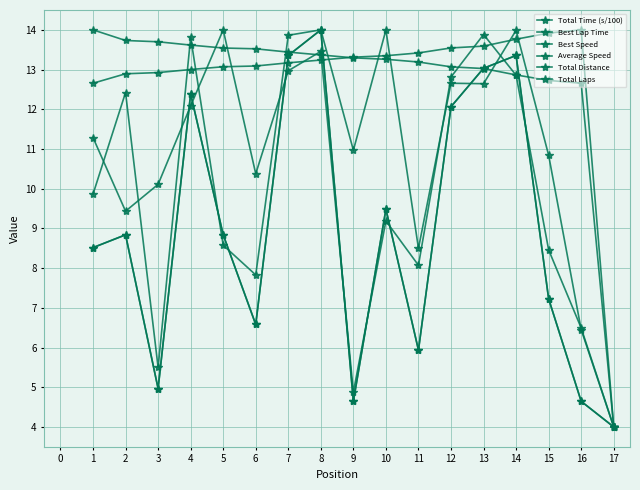

Between which two adjacent categories do Total Time (s/100) and Total Laps first intersect?

4 and 5